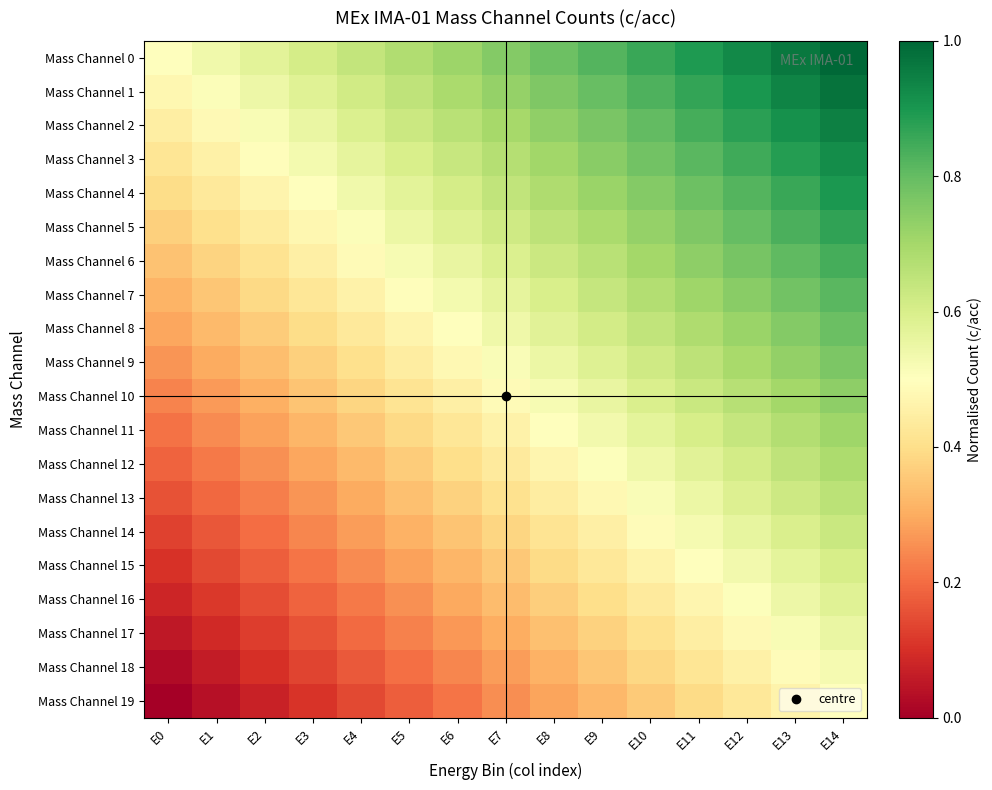

What is the difference between the highest and lowest values at E3?

0.5